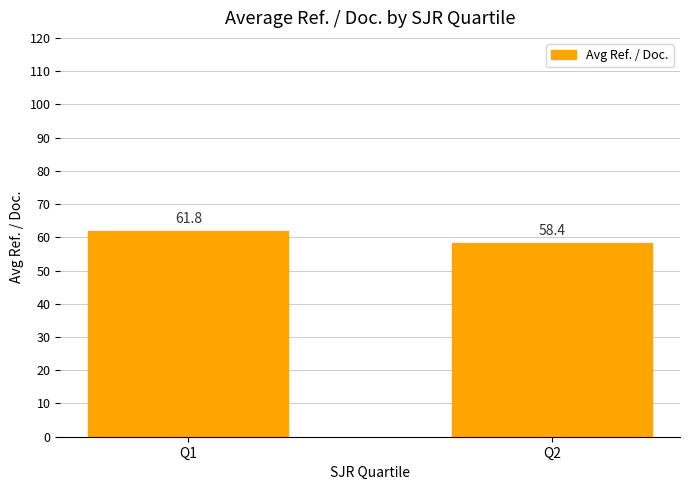

Which category has the highest value across all series?

Q1